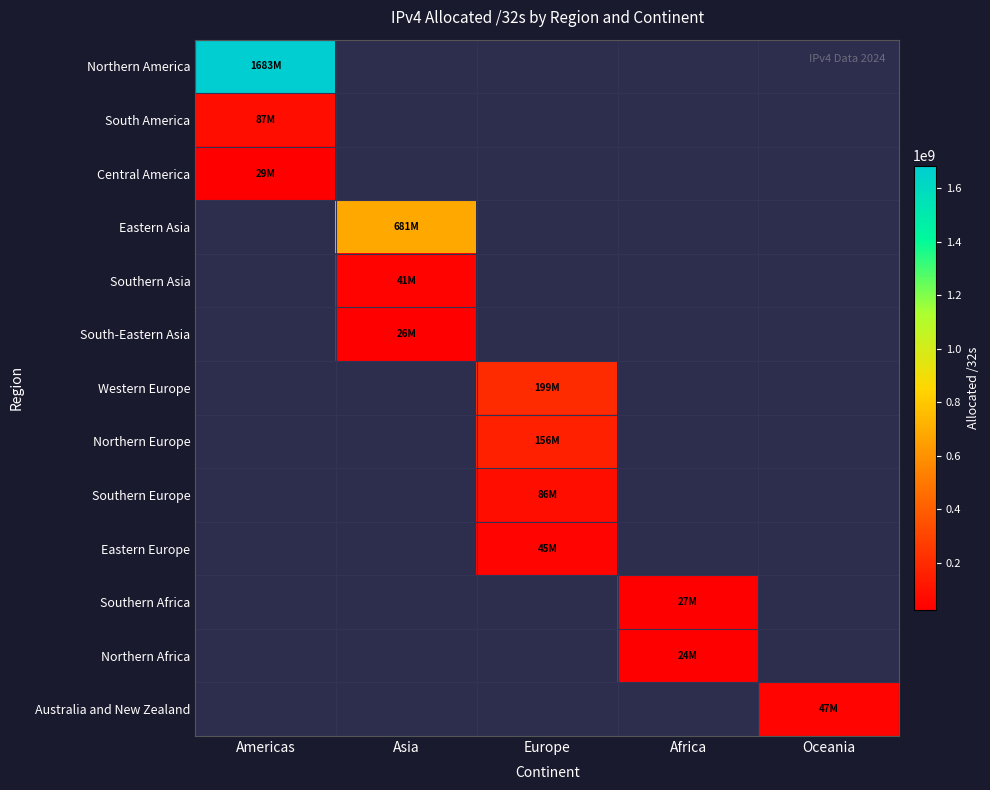

At how many categories does at least one series exceed 1646689221?

1